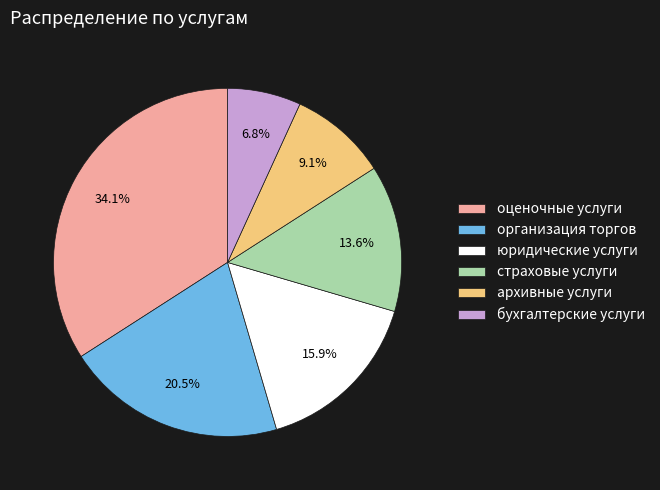

What percentage is NOT represented by оценочные услуги?

65.9%